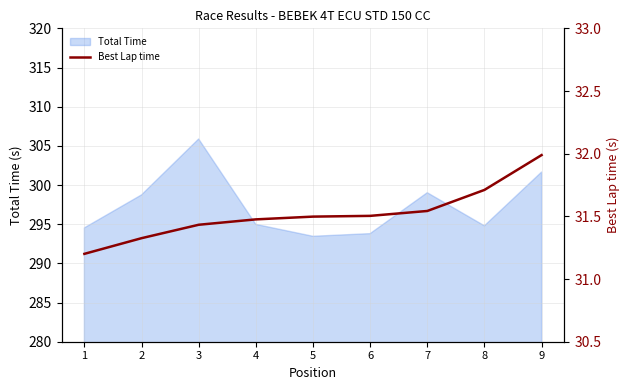

The Total Time series shows 294.8 at 8. True or false?

True